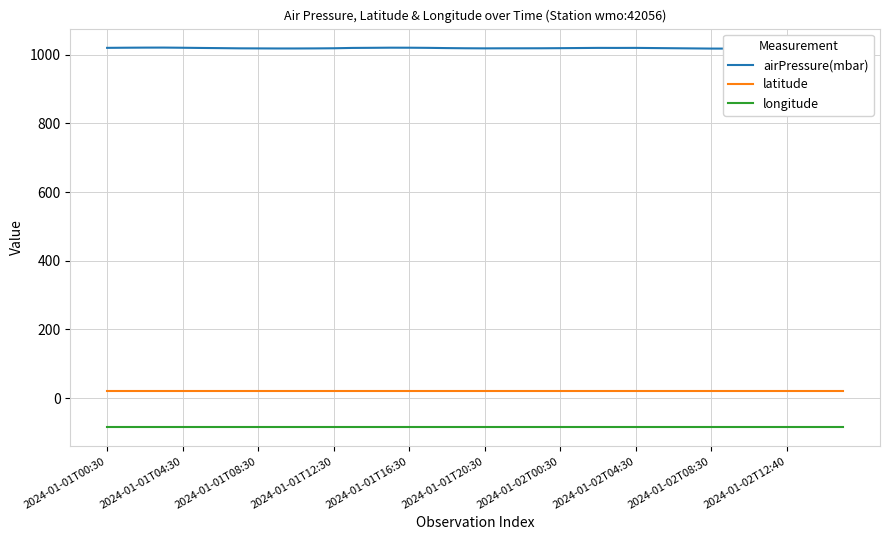

List the series in order of their peak value, highest first.

airPressure(mbar), latitude, longitude